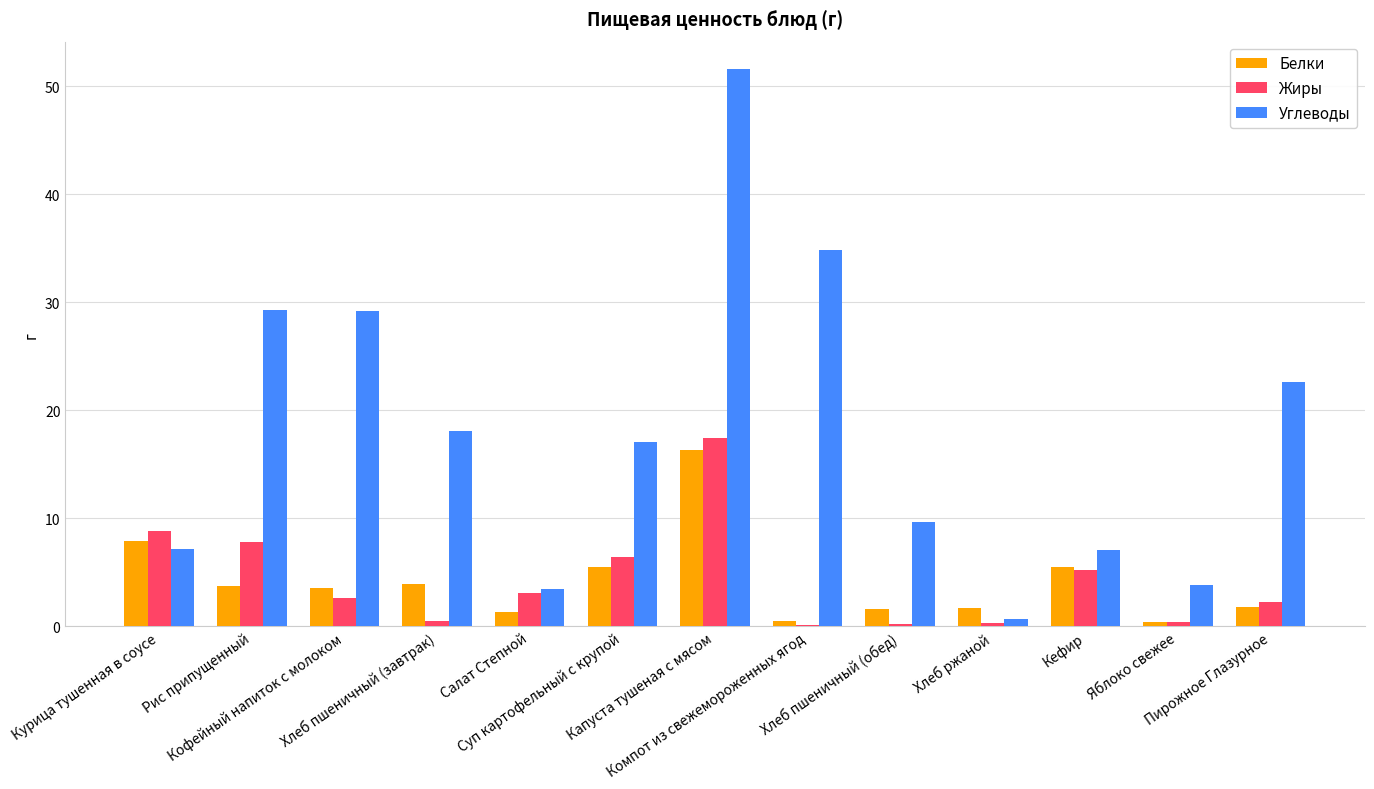

What is the label of the 8th bar from the left?

Компот из свежемороженных ягод